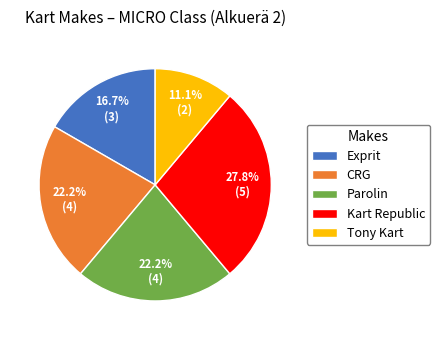

What is the largest slice in the pie chart?

Kart Republic